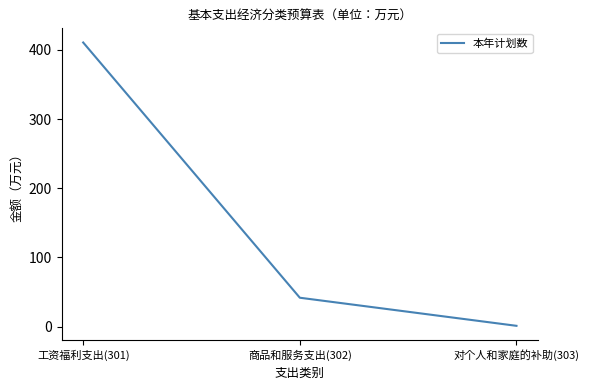

How many series are shown in this chart?

1